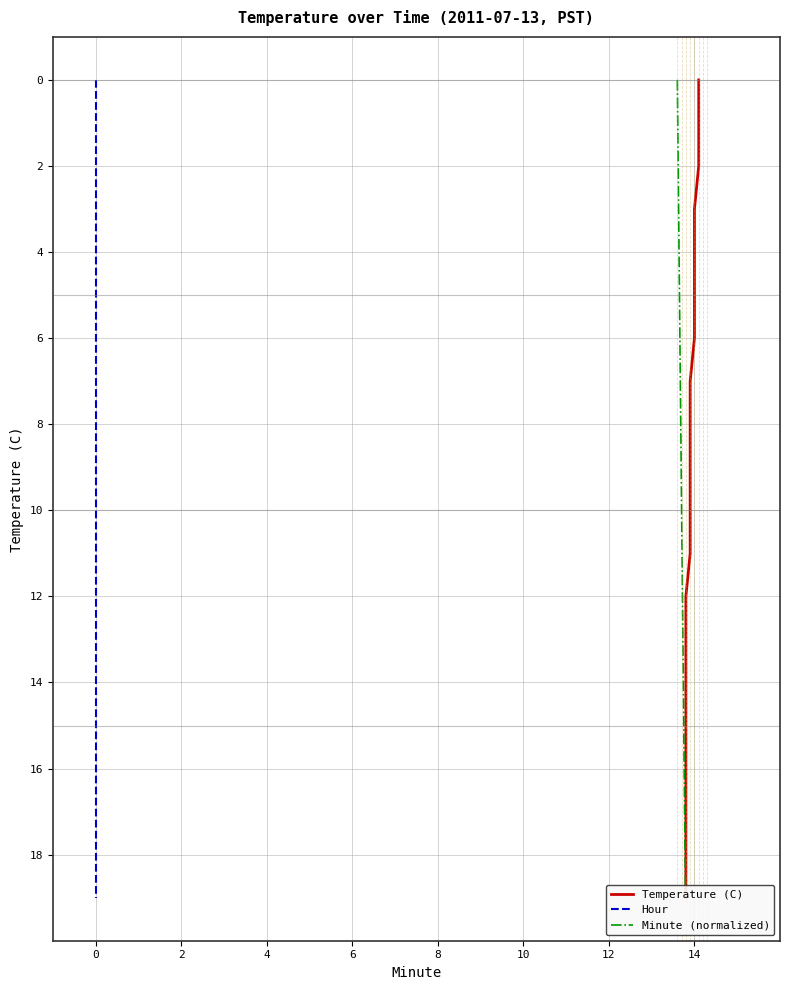

How many values in the Minute (normalized) series are below 10?

10